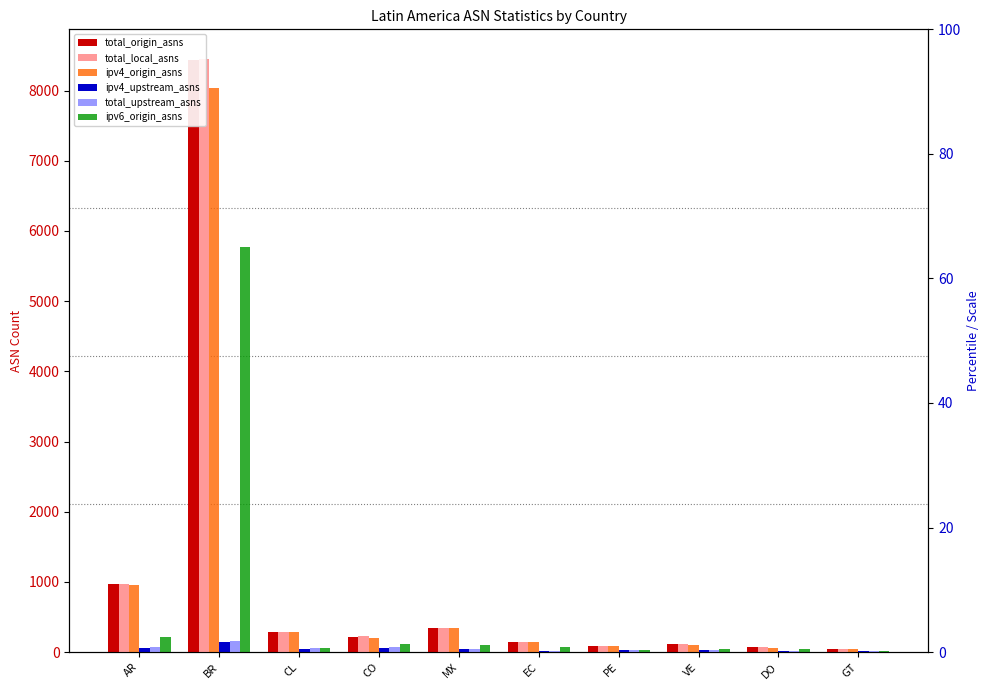

The value of total_origin_asns at VE is 108. True or false?

True